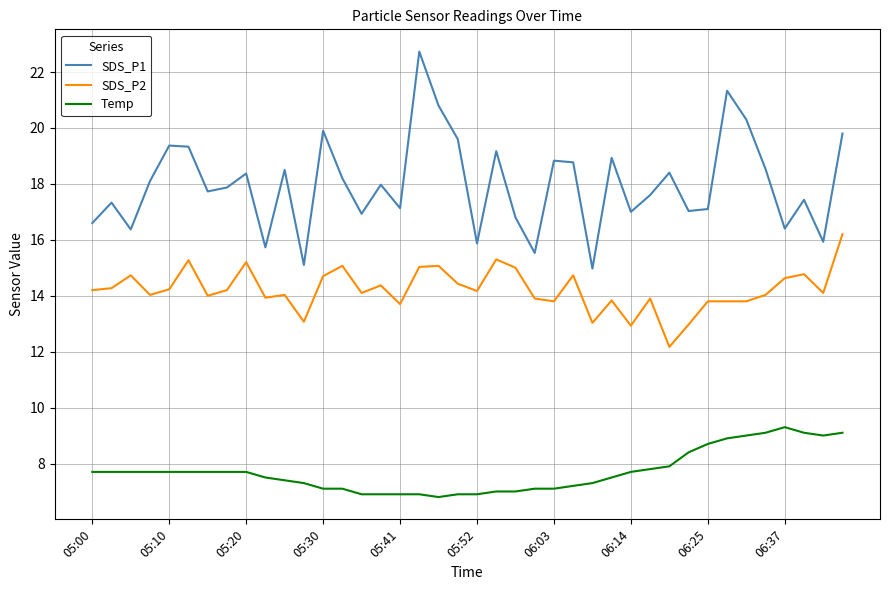

Which series has the largest total across all categories?

SDS_P1